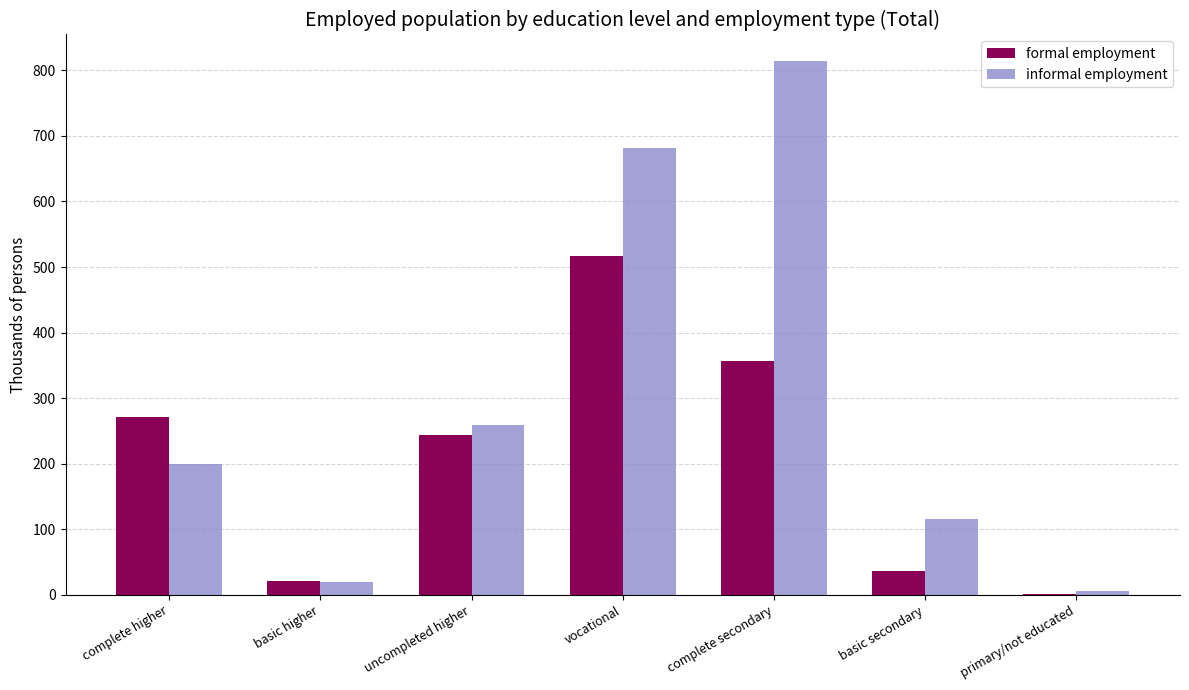

Reading right to left, extract all data points from this chart.

formal employment: 1.0	36.8	356.1	516.1	244.0	21.4	271.3
informal employment: 5.6	115.4	814.0	681.5	258.7	20.3	199.1